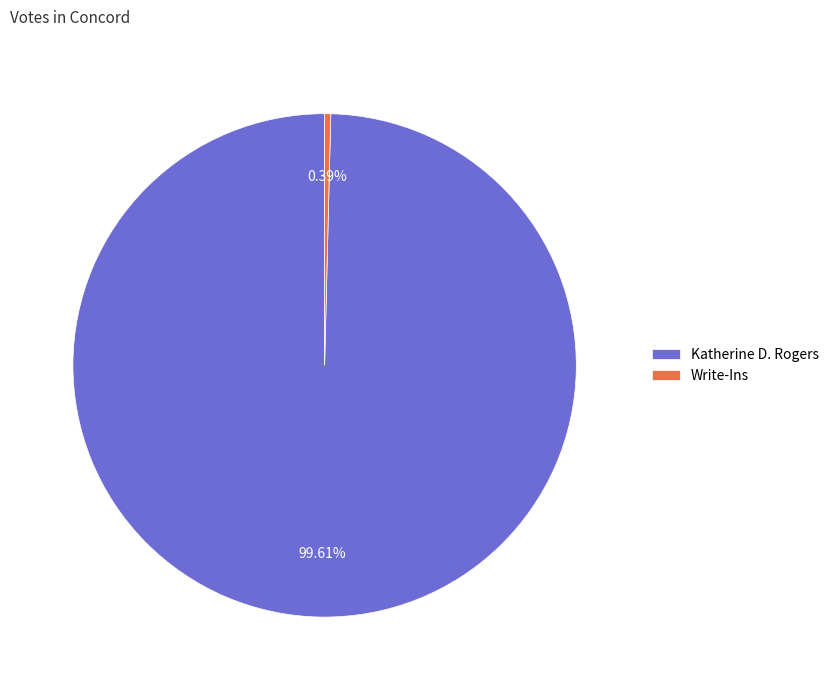

Rank the categories by value from lowest to highest.

Write-Ins, Katherine D. Rogers